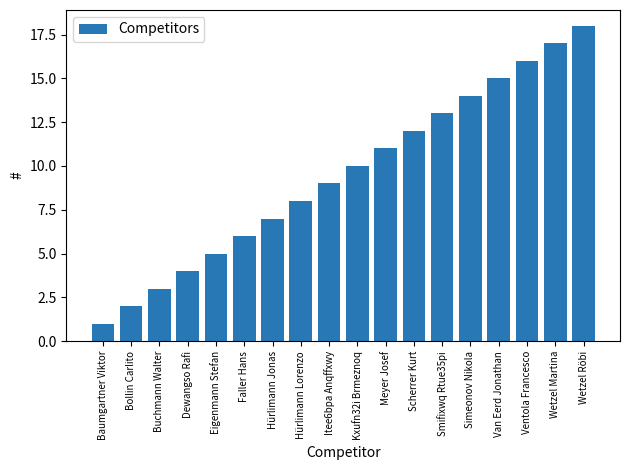

At which label is the value closest to 9?

Itee6bpa Anqffxwy